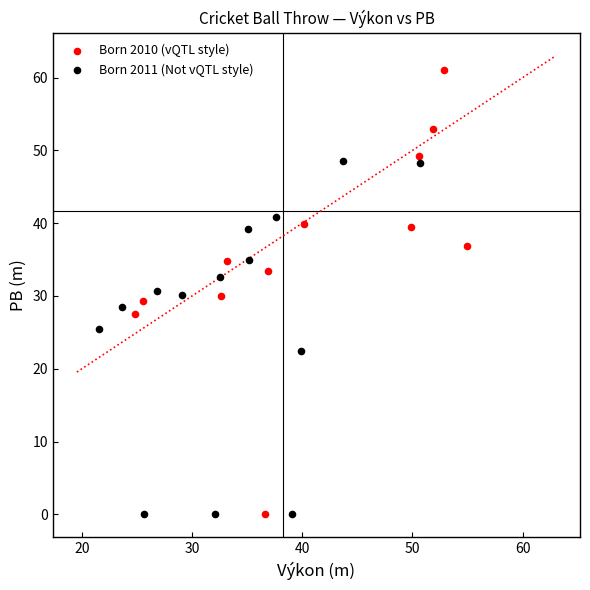

What are all the series names shown in the legend?

Born 2010 (vQTL style), Born 2011 (Not vQTL style)